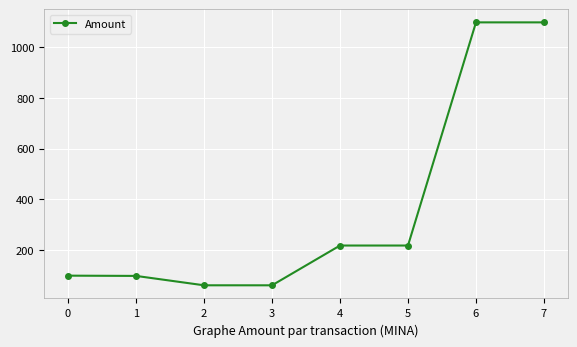

The value at 0 is 173.7. True or false?

False